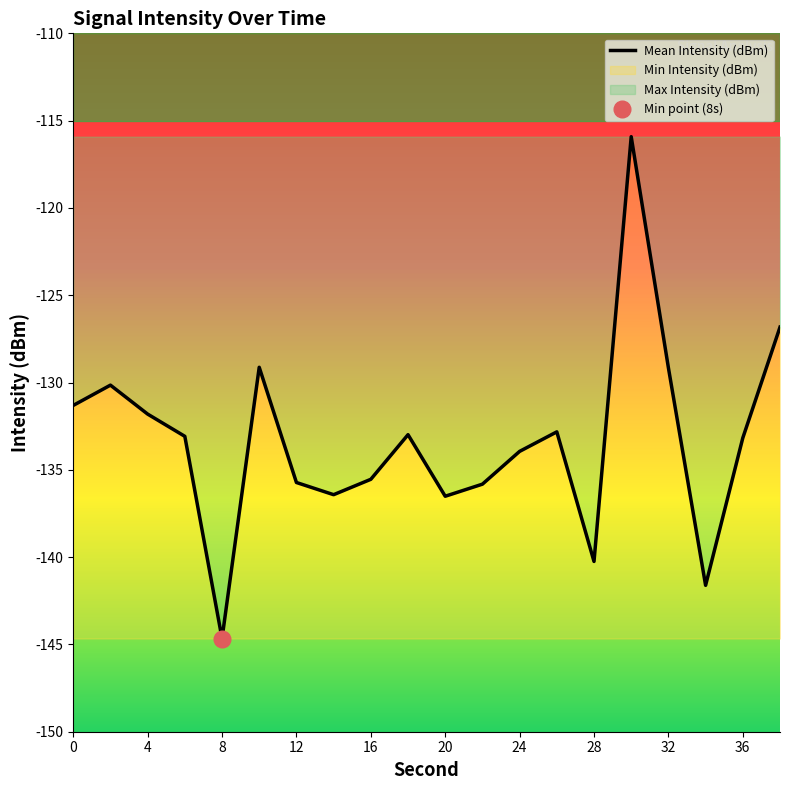

What is the maximum value shown in the chart?

-115.9